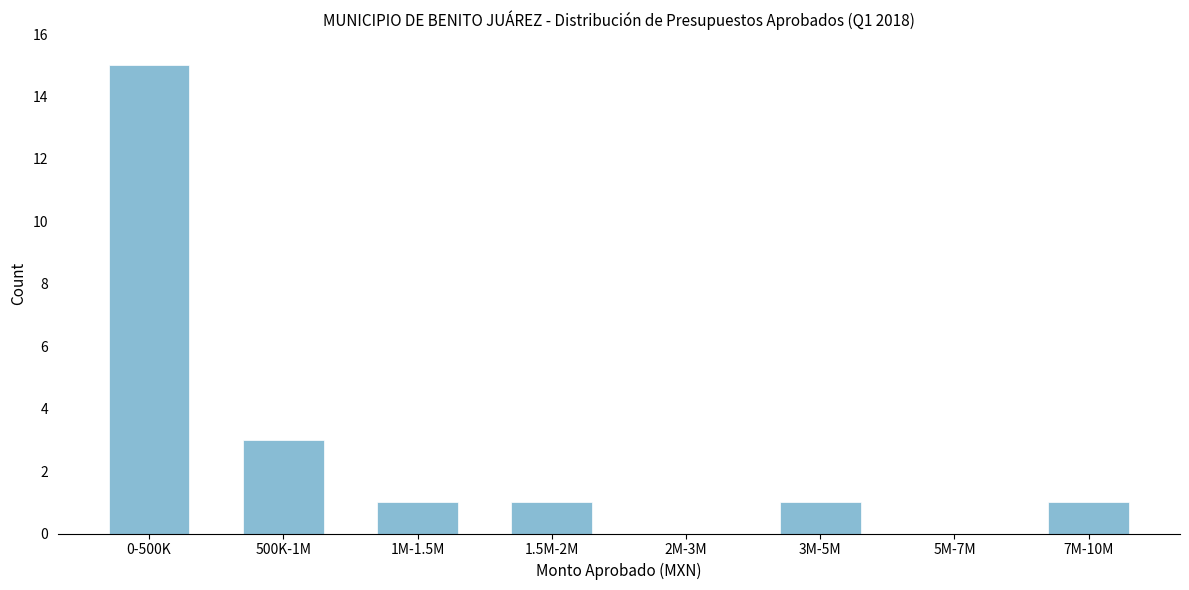

Reading left to right, transcribe all the data shown in this chart.

0-500K=15	500K-1M=3	1M-1.5M=1	1.5M-2M=1	2M-3M=0	3M-5M=1	5M-7M=0	7M-10M=1